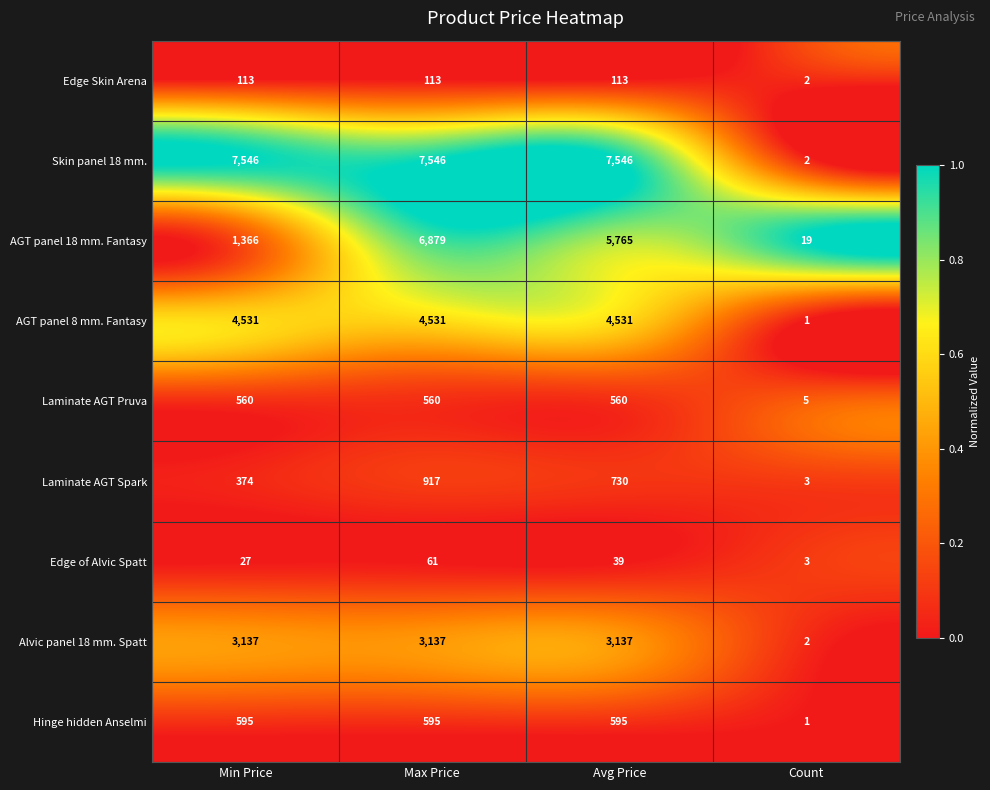

Which series has the largest total across all categories?

Skin panel 18 mm.